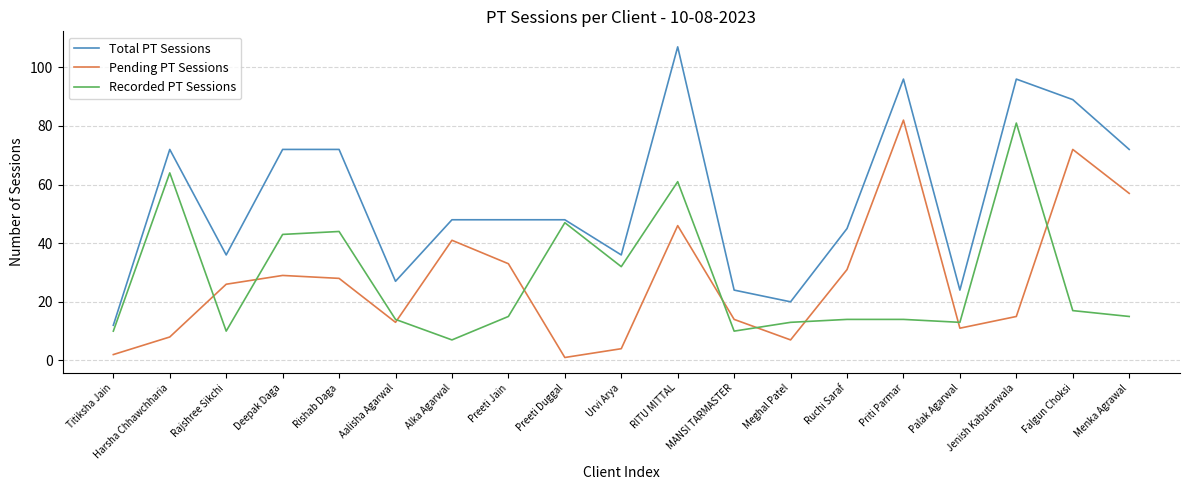

Which series has the largest range (max minus min)?

Total PT Sessions